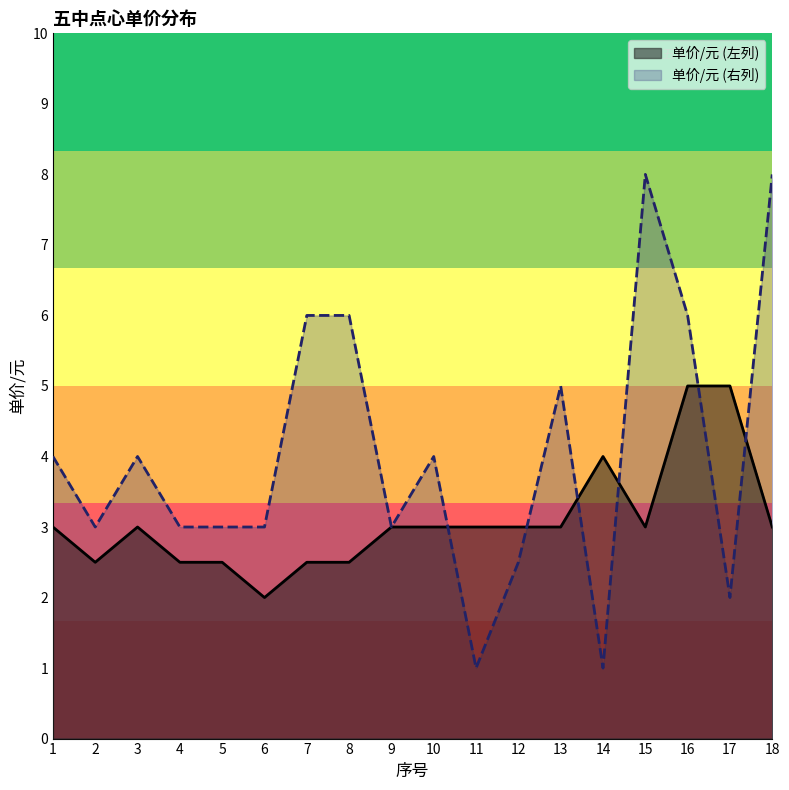

Which has a higher value, 16 or 2?

16